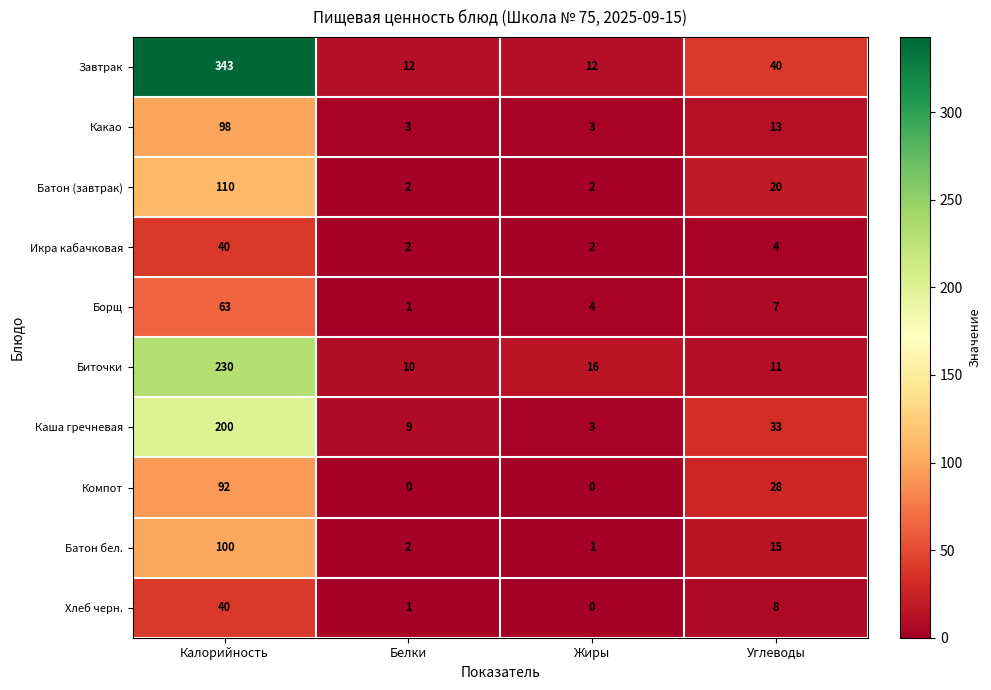

What is the difference between the Батон (завтрак) values at Жиры and Калорийность?

108